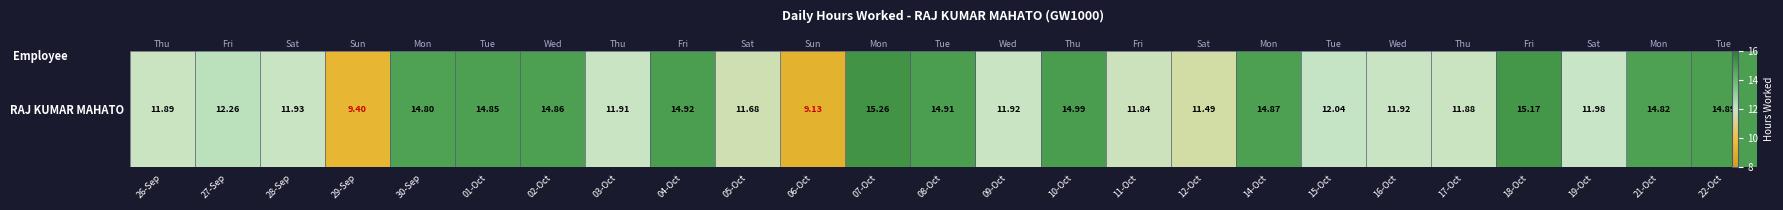

List the labels in order of value, smallest first.

06-Oct, 29-Sep, 12-Oct, 05-Oct, 11-Oct, 17-Oct, 26-Sep, 03-Oct, 09-Oct, 16-Oct, 28-Sep, 19-Oct, 15-Oct, 27-Sep, 30-Sep, 21-Oct, 01-Oct, 02-Oct, 14-Oct, 22-Oct, 08-Oct, 04-Oct, 10-Oct, 18-Oct, 07-Oct